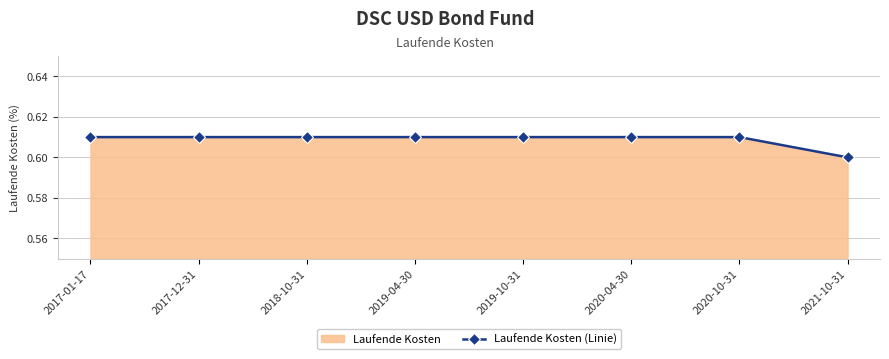

Rank the categories by value from highest to lowest.

2017-01-17, 2017-12-31, 2018-10-31, 2019-04-30, 2019-10-31, 2020-04-30, 2020-10-31, 2021-10-31